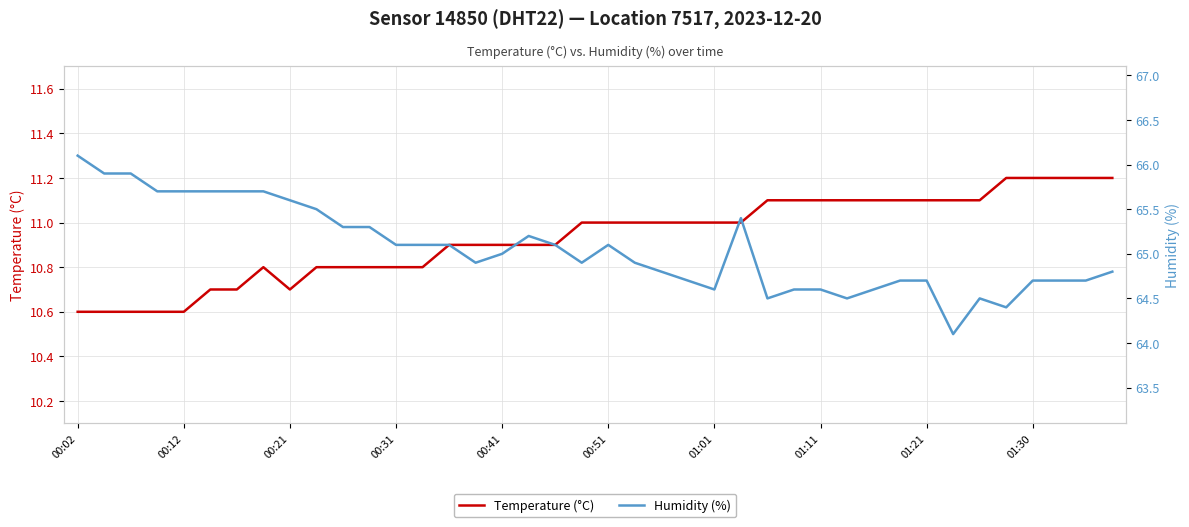

What is the greatest value displayed?

66.1